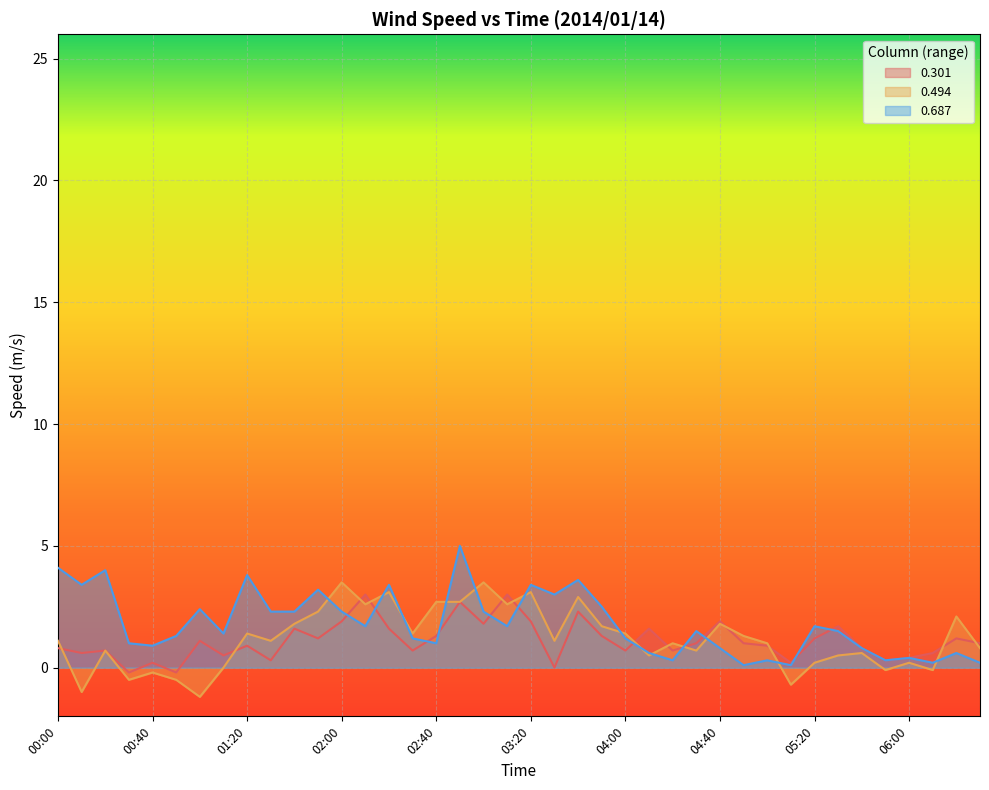

How many categories are shown in the chart?

40